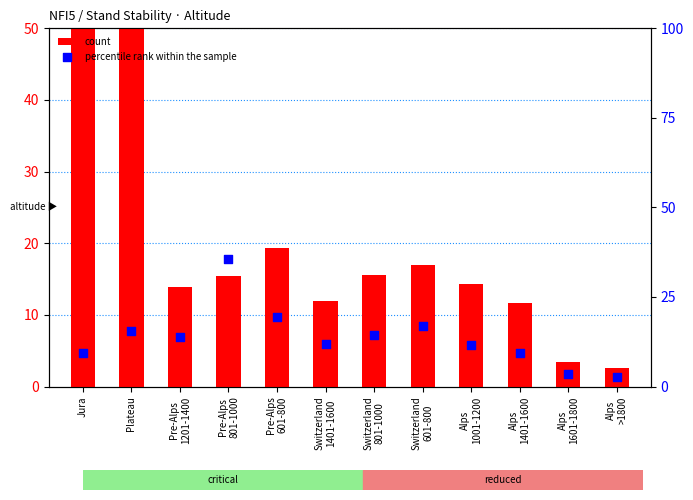

What is the total value across all series at Pre-Alps
601-800?

38.8